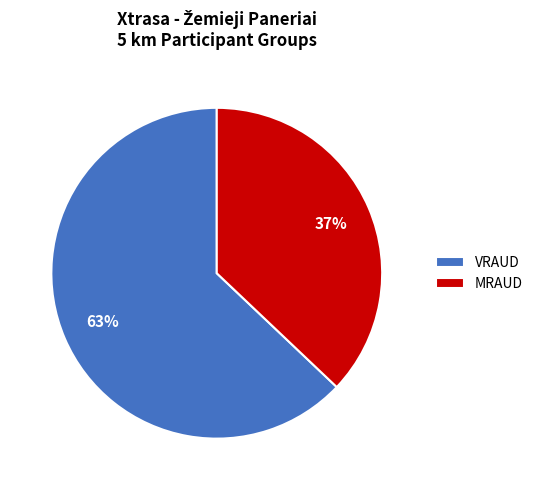

Count the number of slices in the pie.

2